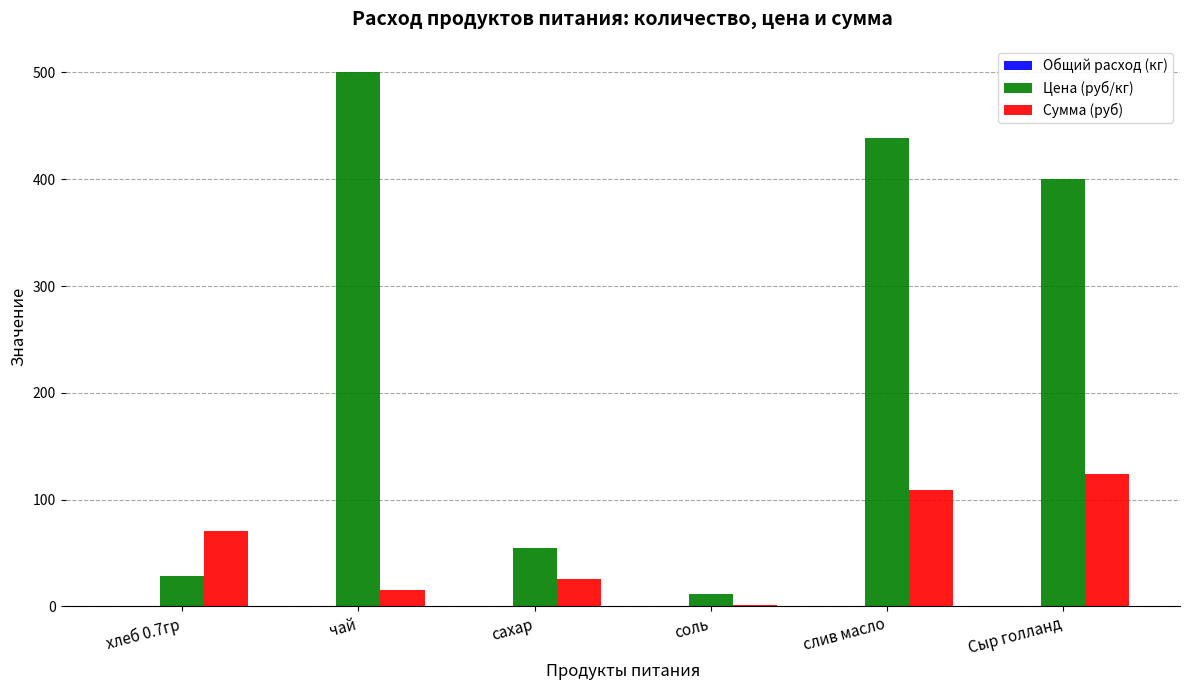

At which category does the chart reach its peak across all series?

чай